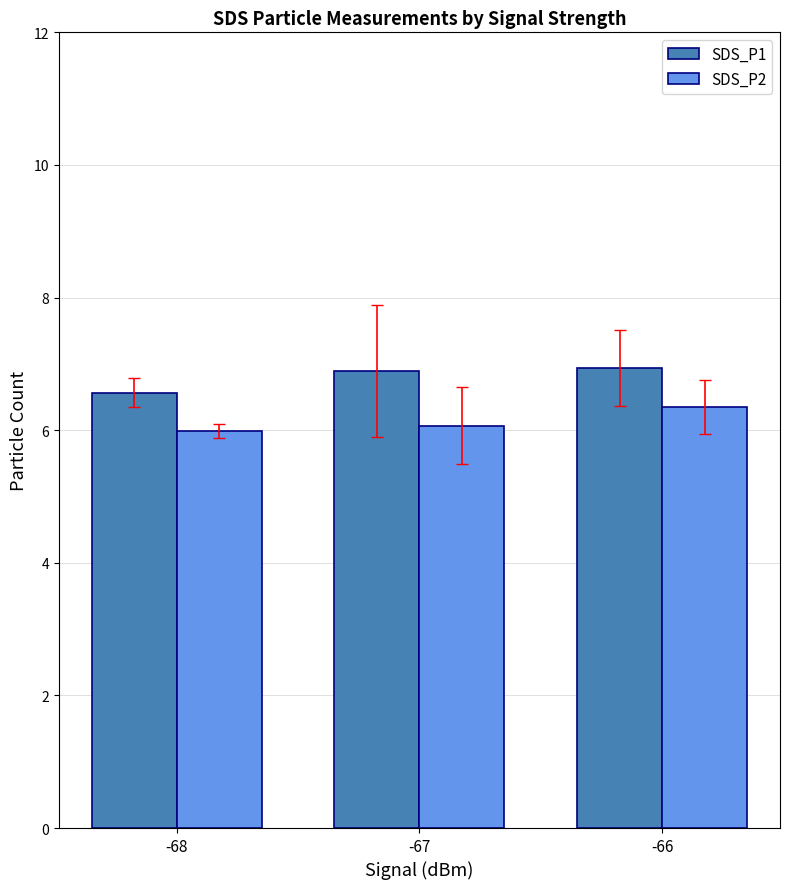

Reading left to right, what are all the values shown in this chart?

SDS_P1: -68=6.6	-67=6.9	-66=6.9
SDS_P2: -68=6.0	-67=6.1	-66=6.4